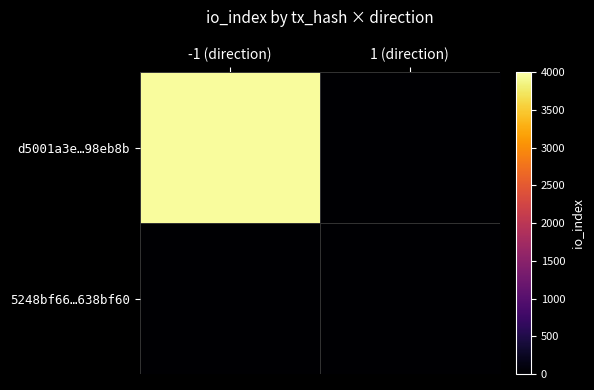

Which has a higher value, -1 (direction) or 1 (direction)?

-1 (direction)